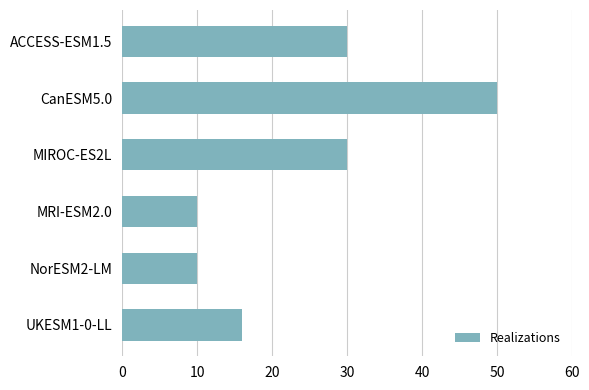

What is the smallest value displayed?

10